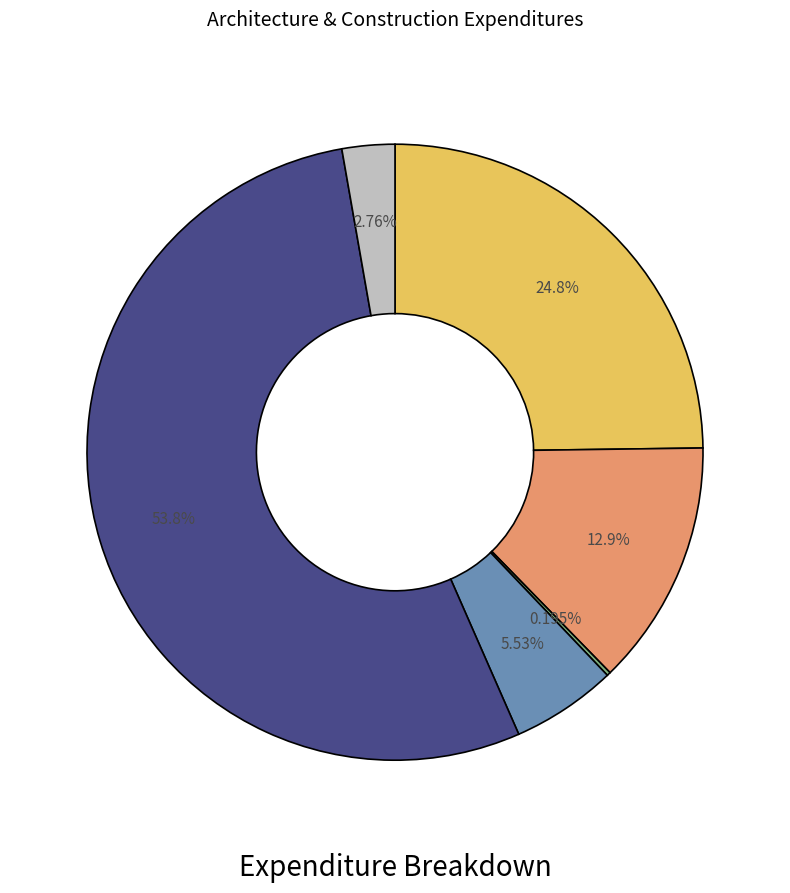

Is there any slice that represents more than half of the pie?

Yes